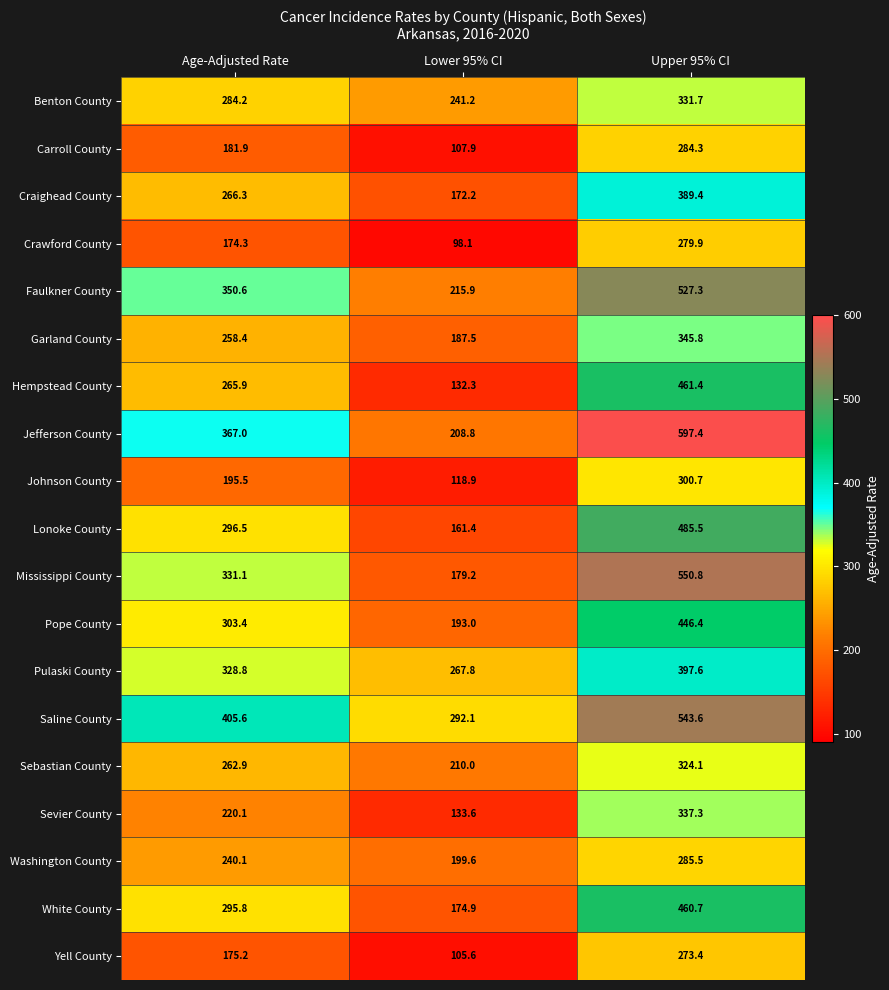

What is the maximum value shown in the chart?

597.4